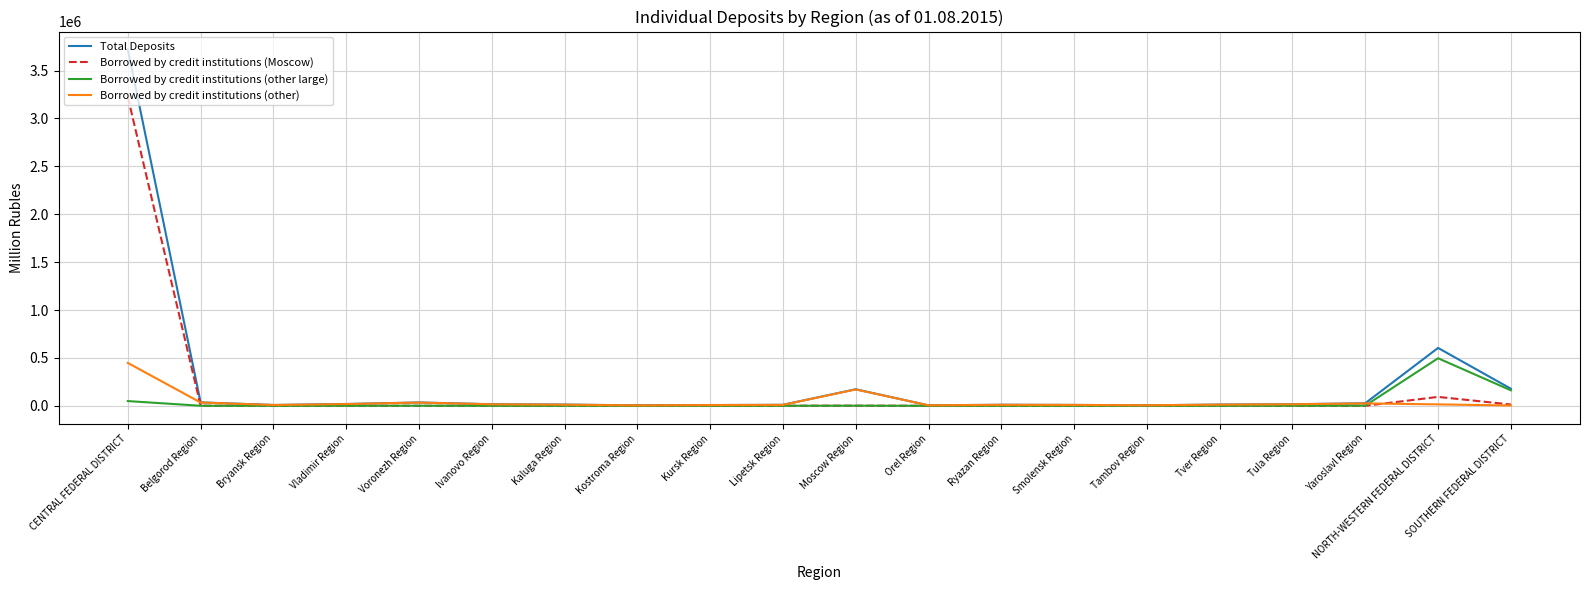

At which label does Borrowed by credit institutions (other) reach its peak?

CENTRAL FEDERAL DISTRICT